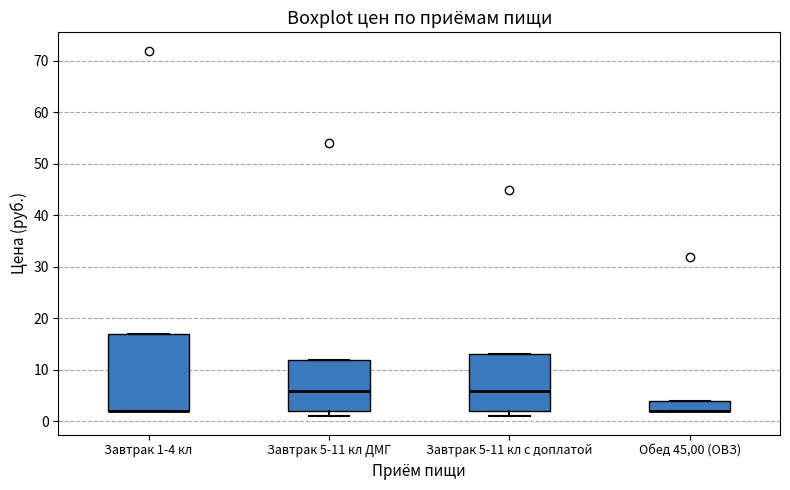

Comparing the boxes themselves (not the whiskers), which one is the tallest?

Завтрак 1-4 кл